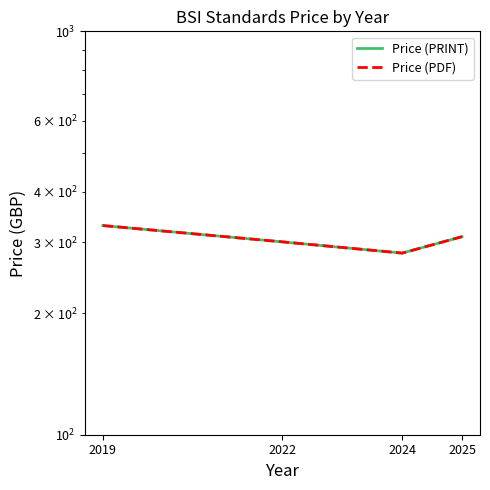

What is the maximum value shown in the chart?

330.0